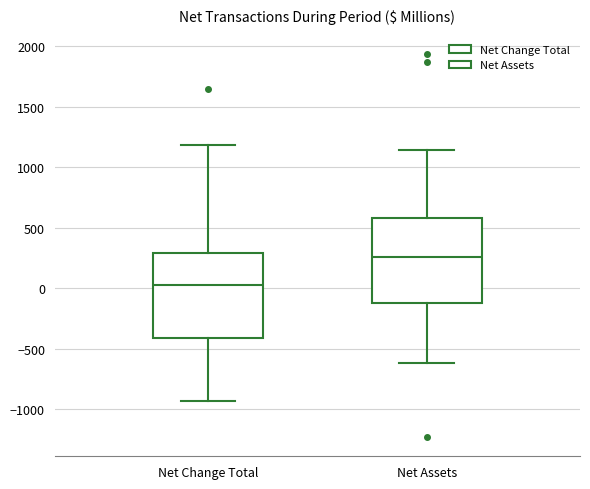

Which box has the lowest median line?

Net Change Total